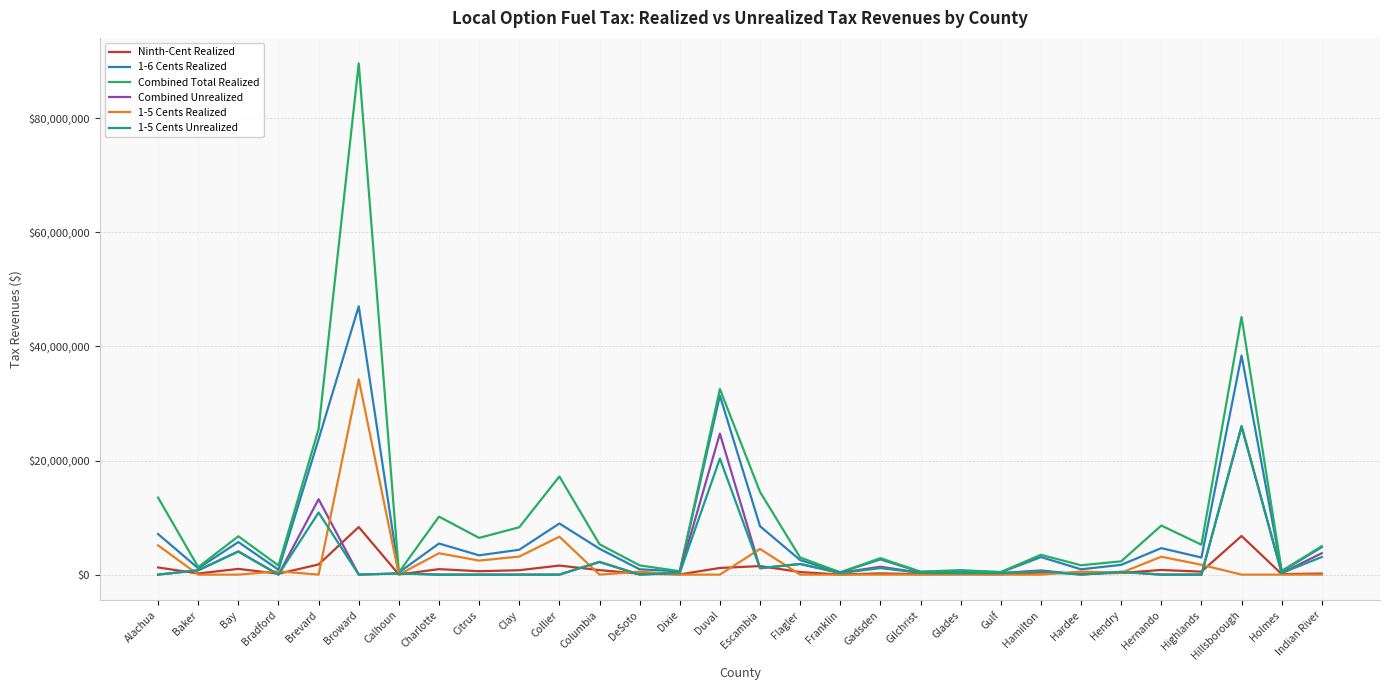

At which category does Ninth-Cent Realized reach its first local peak?

Bay